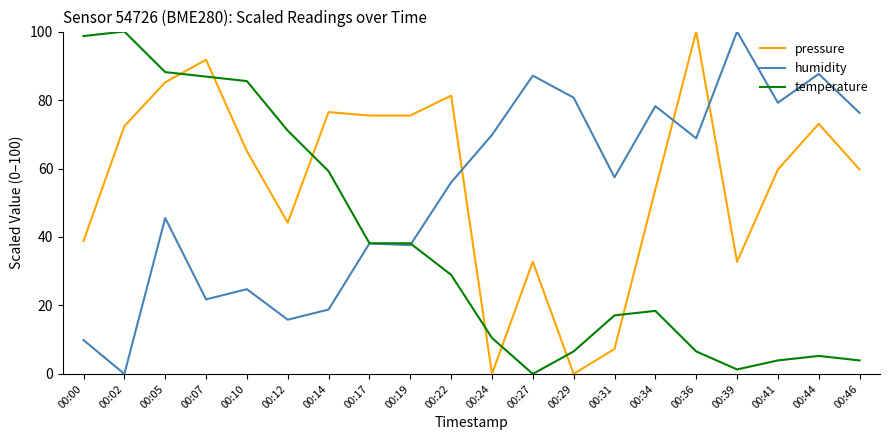

At how many categories does at least one series exceed 50?

20